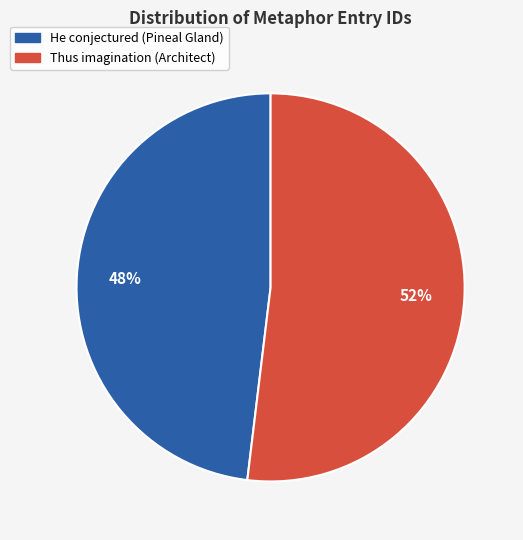

Approximately how many times larger is the value at He conjectured (Pineal Gland) compared to Thus imagination (Architect)?

0.9